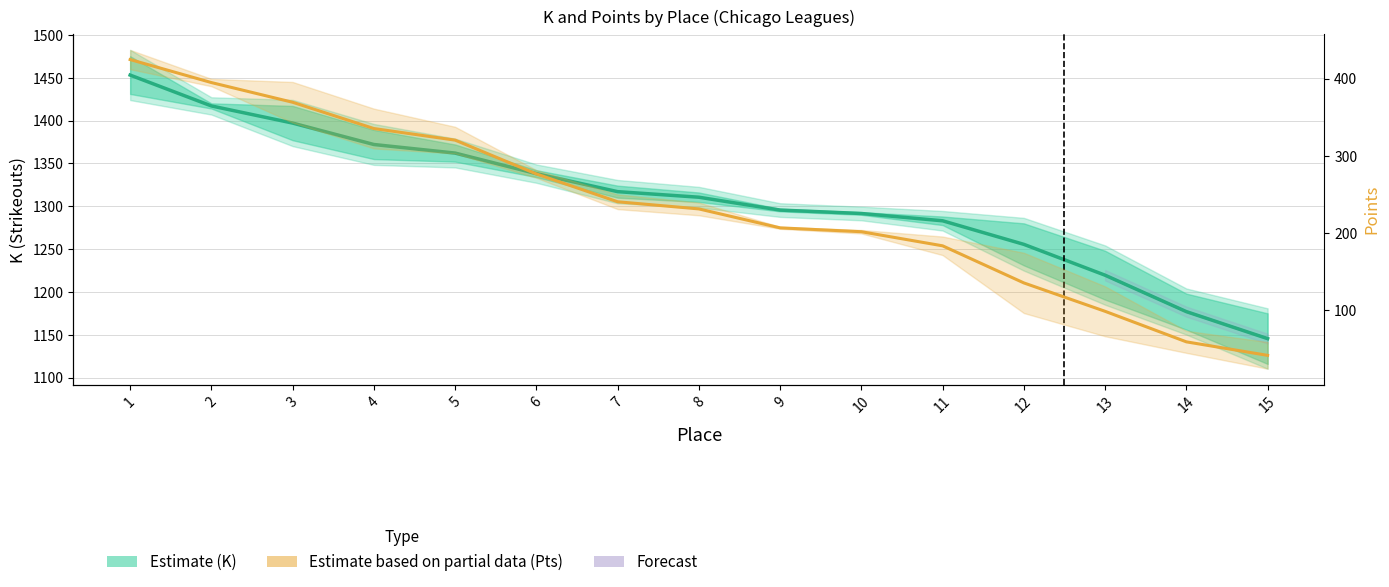

How many values in the K_League2_CHI series are below 231?

7